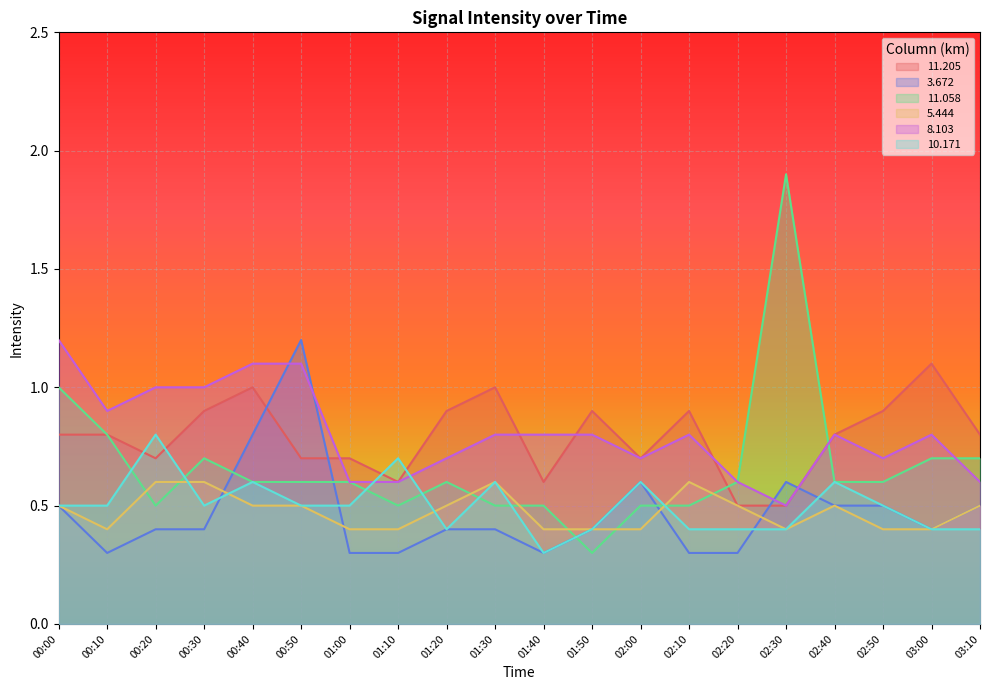

Which series has the largest range (max minus min)?

11.058